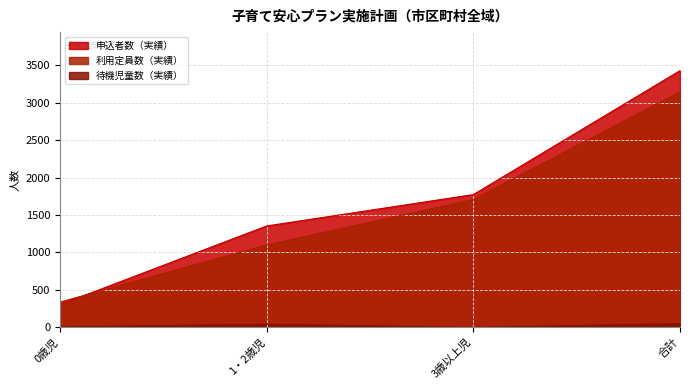

What is the value of the 申込者数（実績） point at the 2nd from the left?

1353